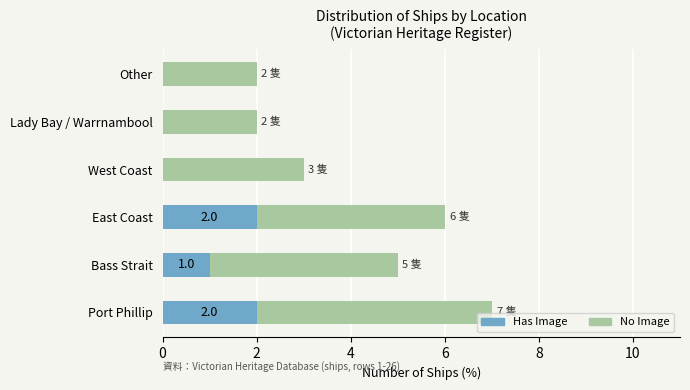

At which category is the sum across all series the highest?

Port Phillip